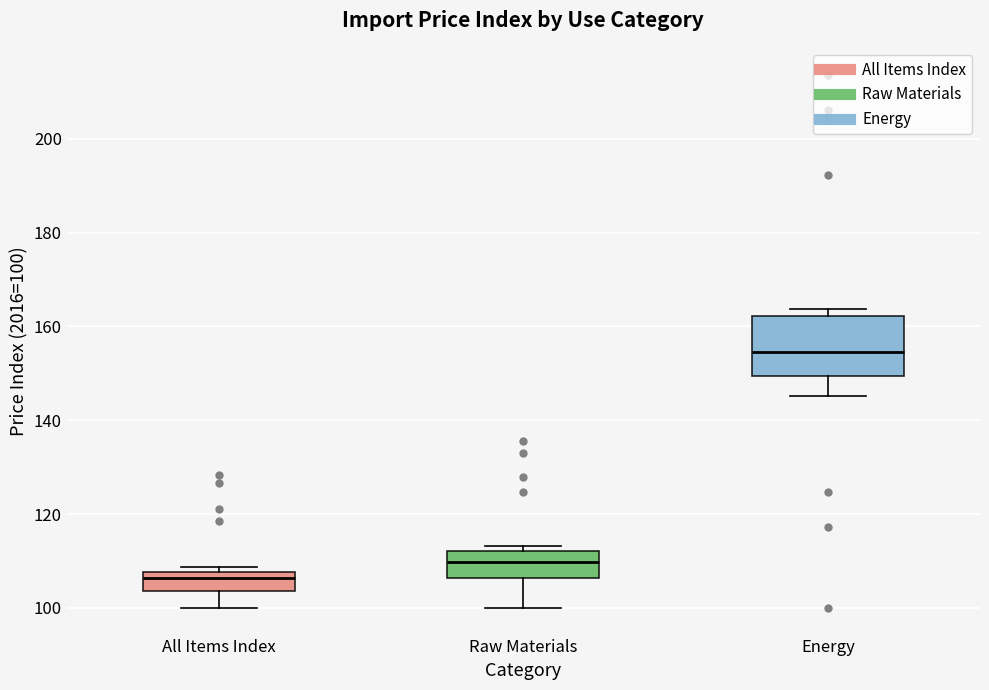

Reading left to right, transcribe this box plot: for each box, give where its median line is, the range the box spans, and where its two whiskers end, as read against the y-axis. The values are not printed on the chart, so give them approximately, as read against the axis.

All Items Index: median 106, box 104 to 108, whiskers 100 to 108 (just above the box's upper edge)
Raw Materials: median 110, box 106 to 112, whiskers 100 to 114
Energy: median 154, box 150 to 162, whiskers 146 to 164